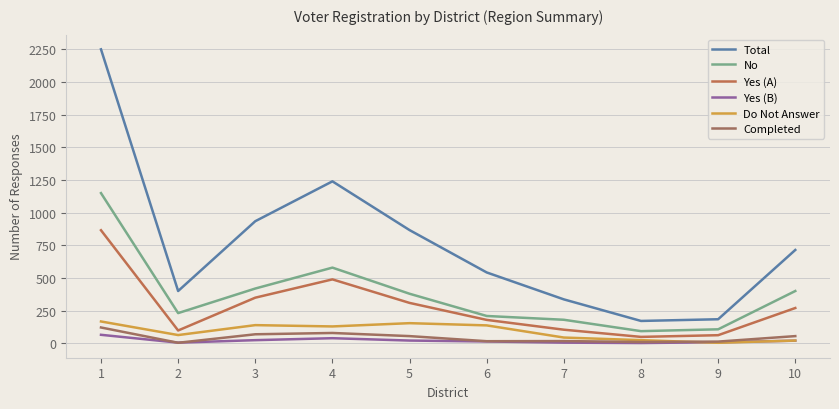

True or false: Total and Yes (B) intersect in this chart.

False